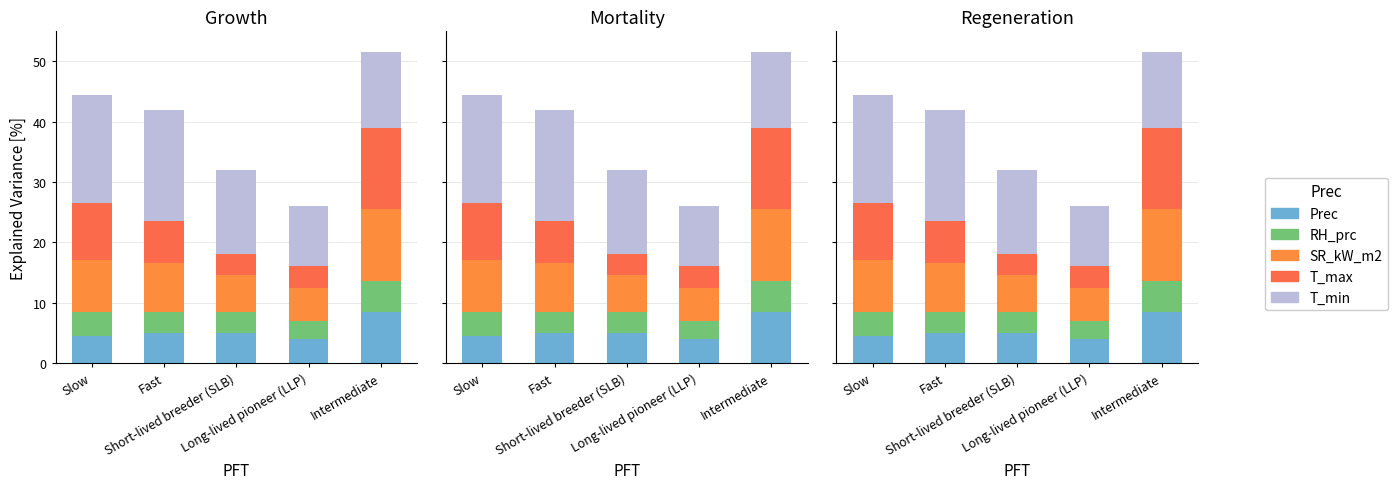

What is the total value across all series at Slow?

44.5